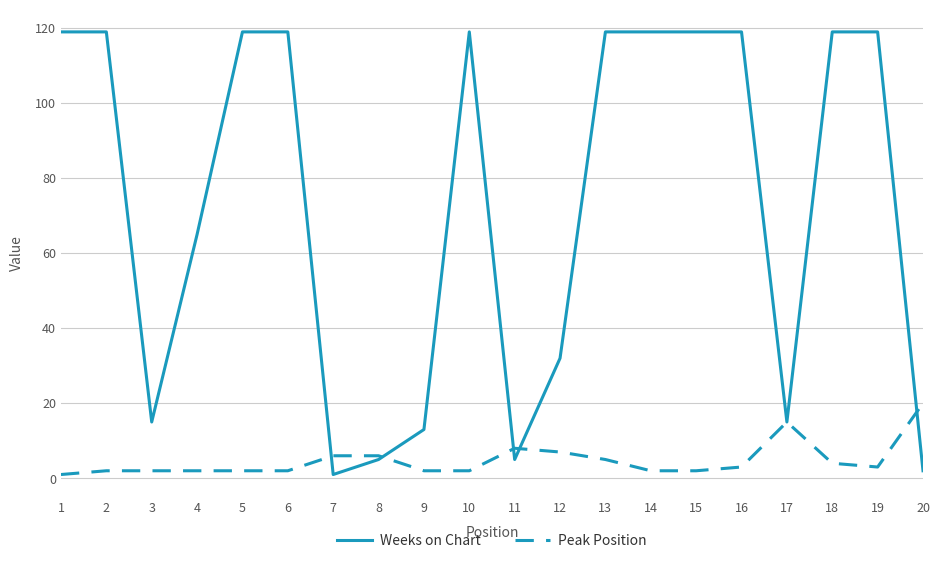

What is the greatest value displayed?

119